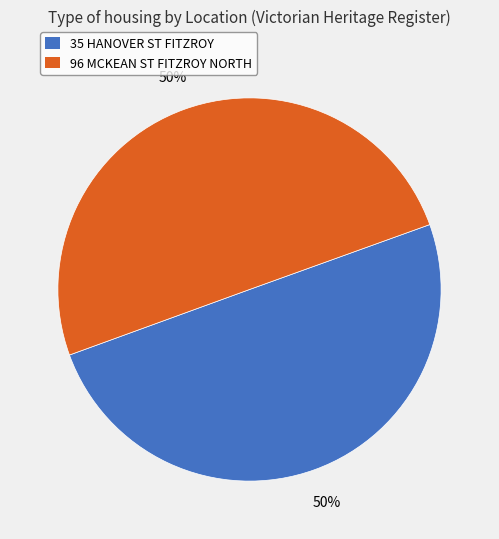

How many slices are in this pie chart?

2